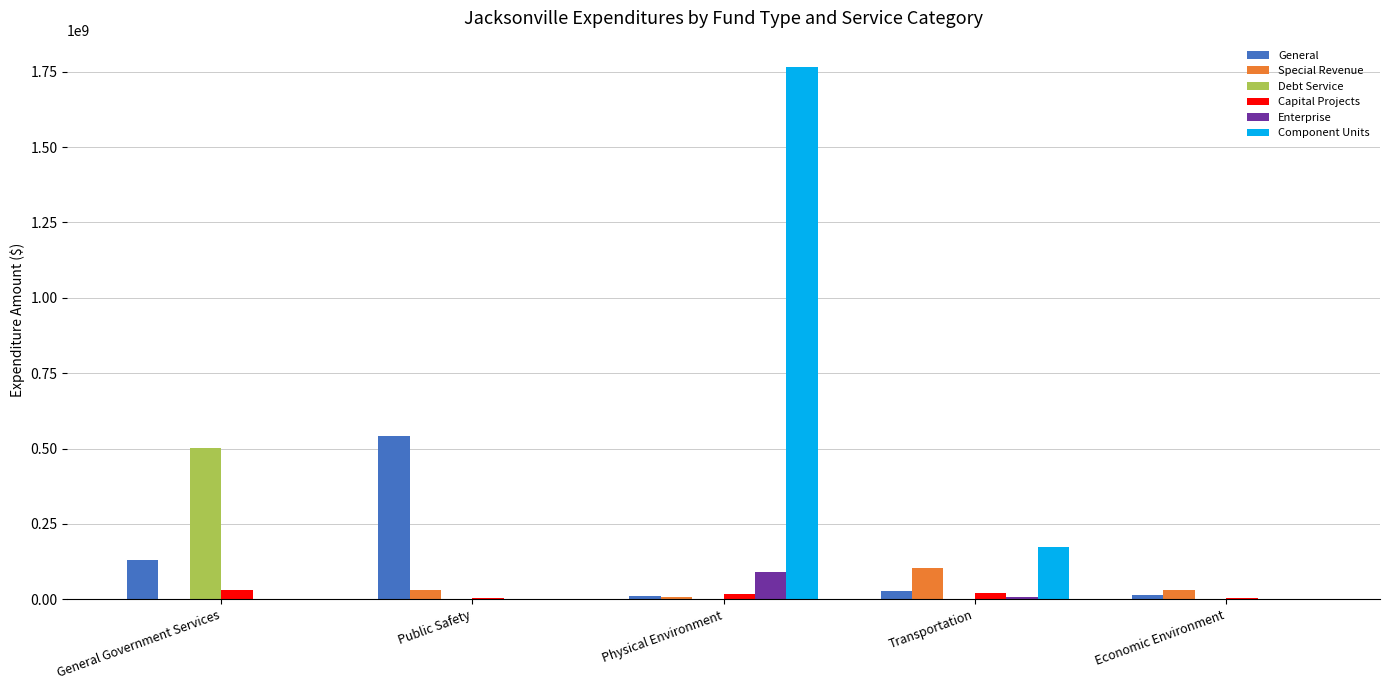

At which category does the chart reach its peak across all series?

Physical Environment